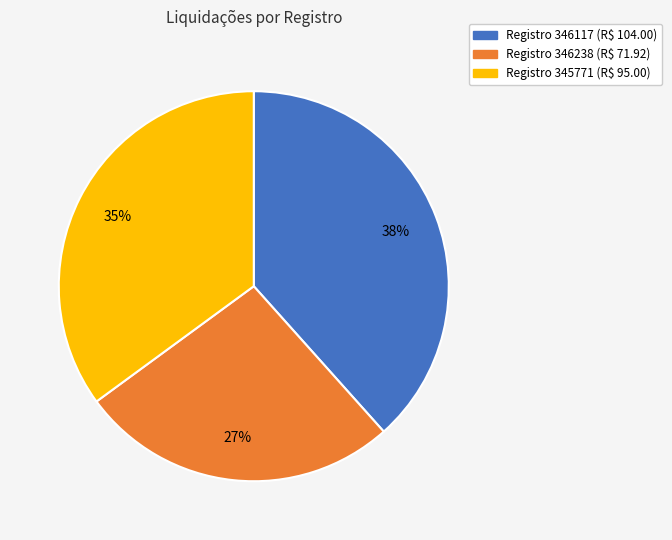

Count the number of slices in the pie.

3